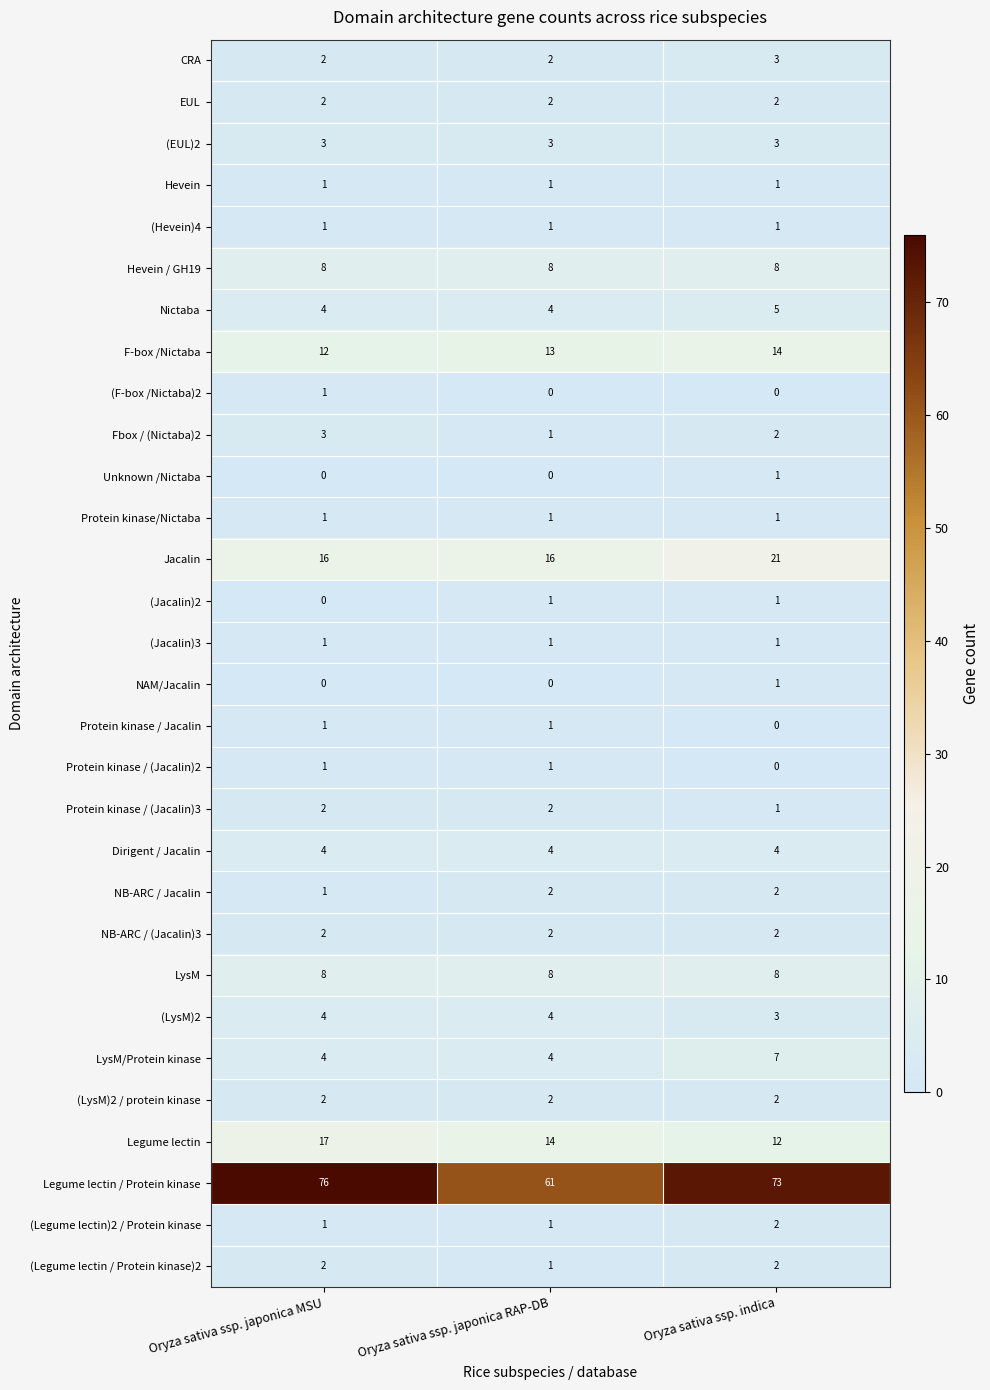

What is the maximum value shown in the chart?

76